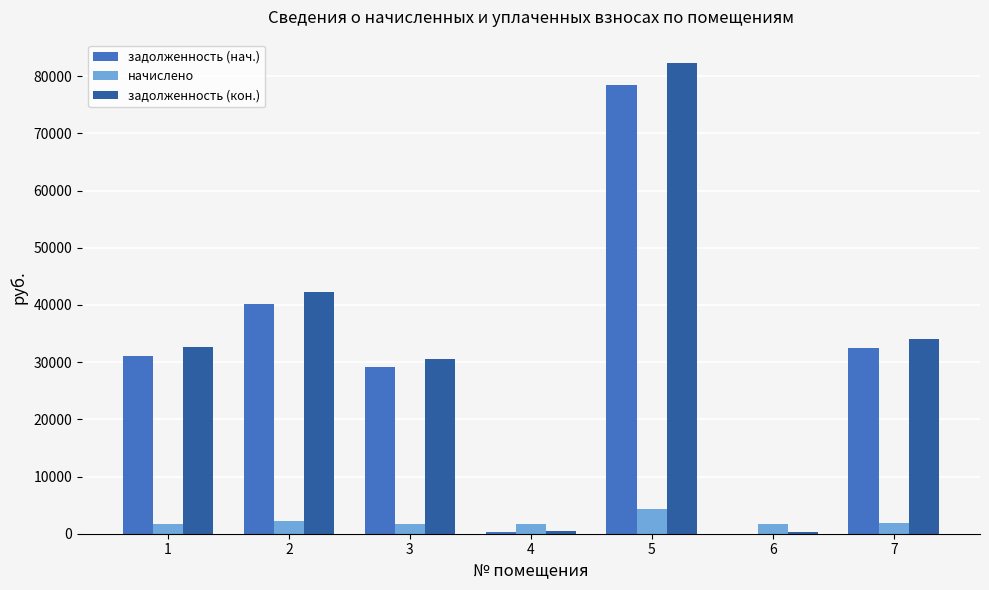

Is the value of задолженность (нач.) at 3 greater than the value of задолженность (кон.) at 5?

No